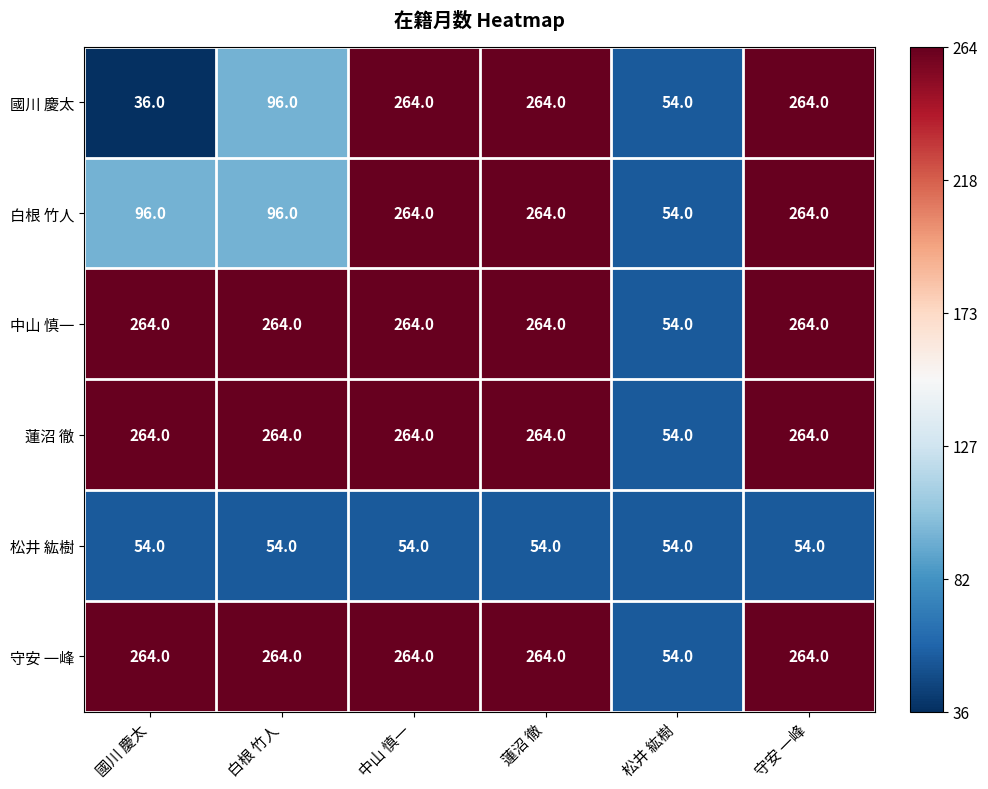

What value does the 守安 一峰 series have at 中山 慎一?

264